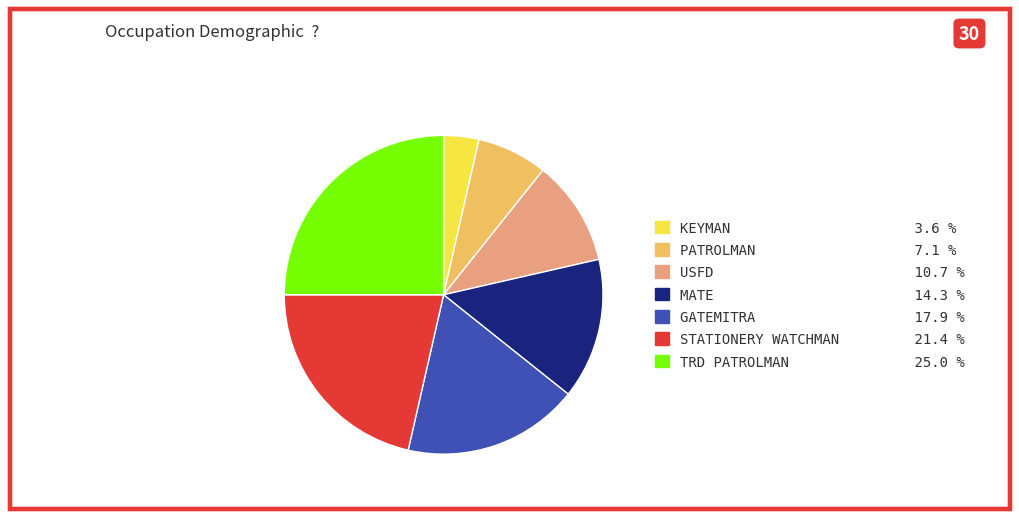

Is TRD PATROLMAN the majority of the pie?

No